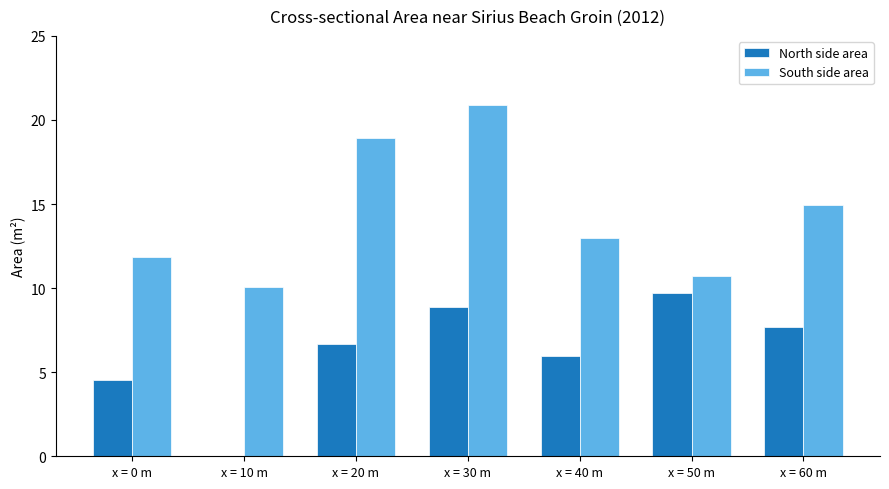

Is it true that South side area equals 7.9 at x = 40 m?

False